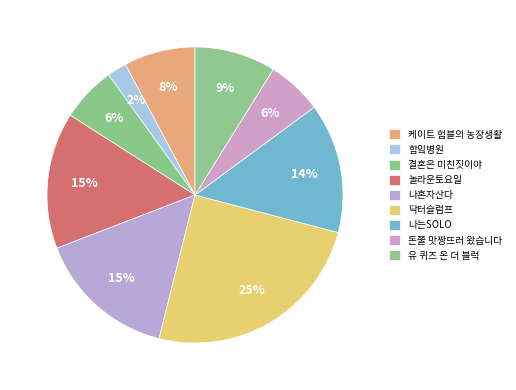

How many segments does this pie chart have?

9